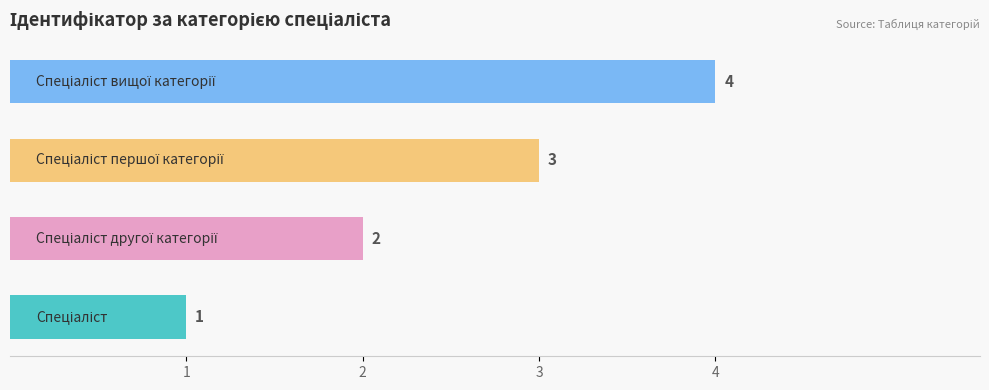

What is the difference between the maximum and minimum values?

3